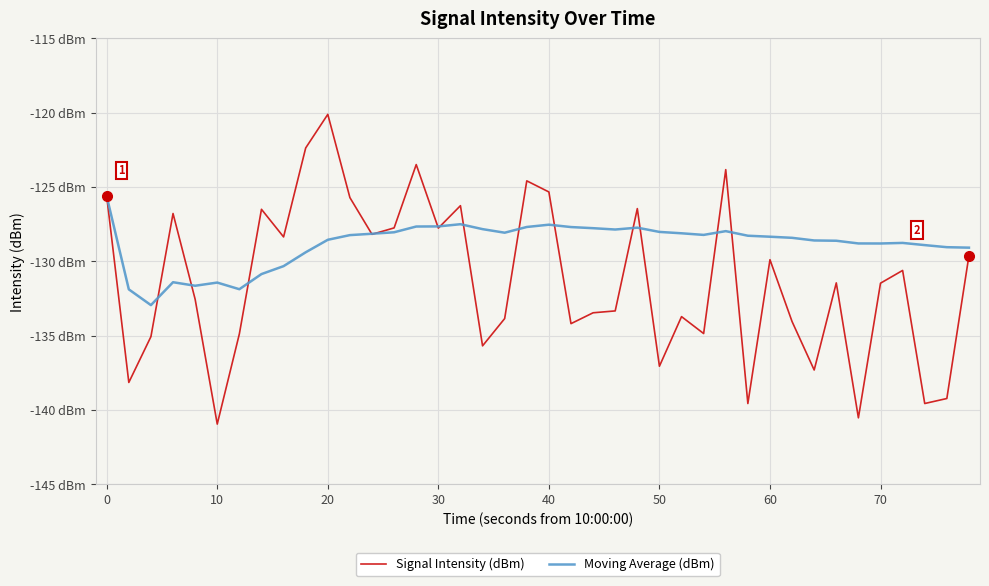

True or false: Moving Average (dBm) has more than 0 points higher than both neighbors.

True